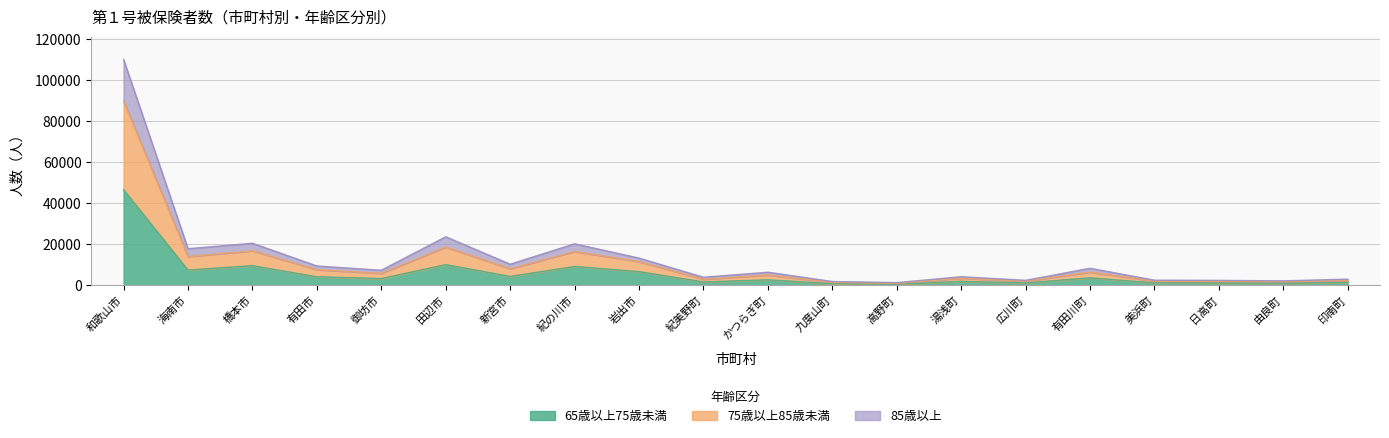

At which category is the sum across all series the highest?

和歌山市